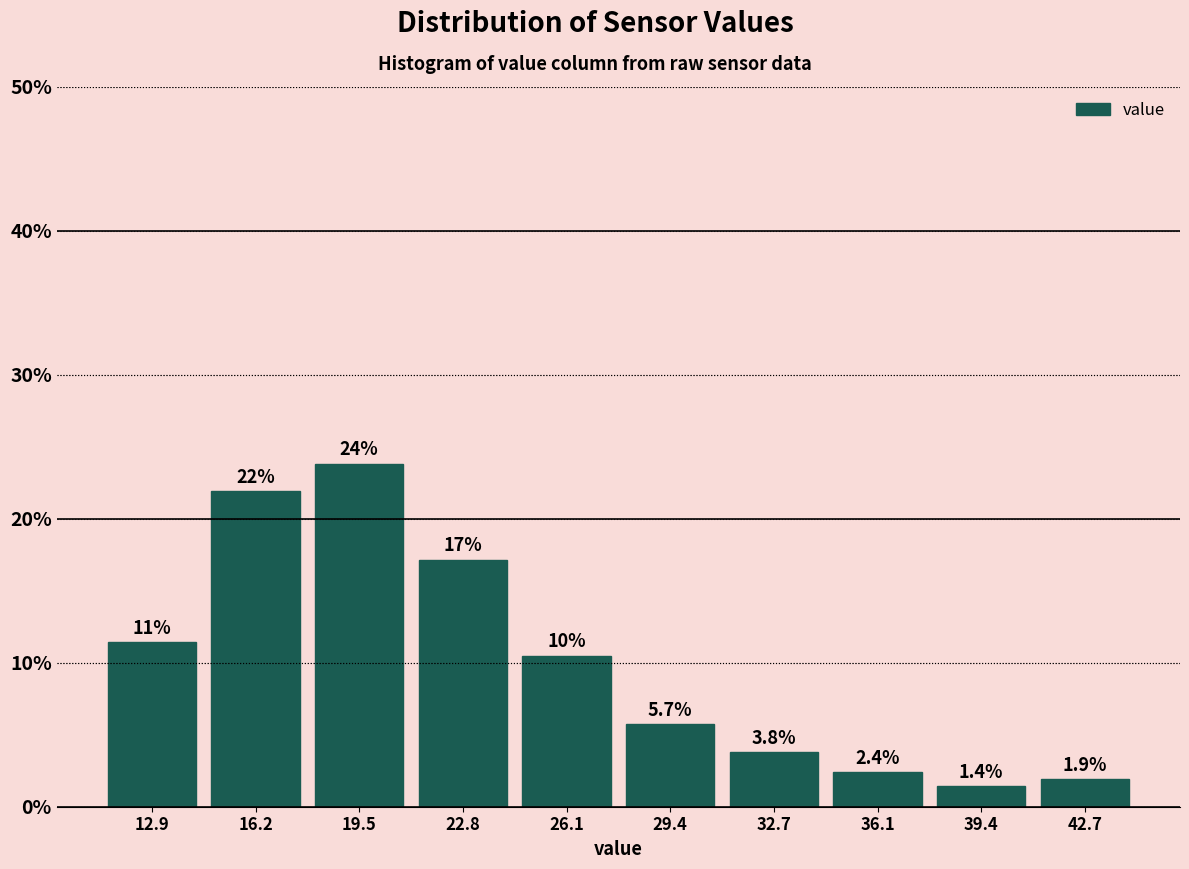

Over which range of the x-axis is the bar tallest?

18.0 to 21.0